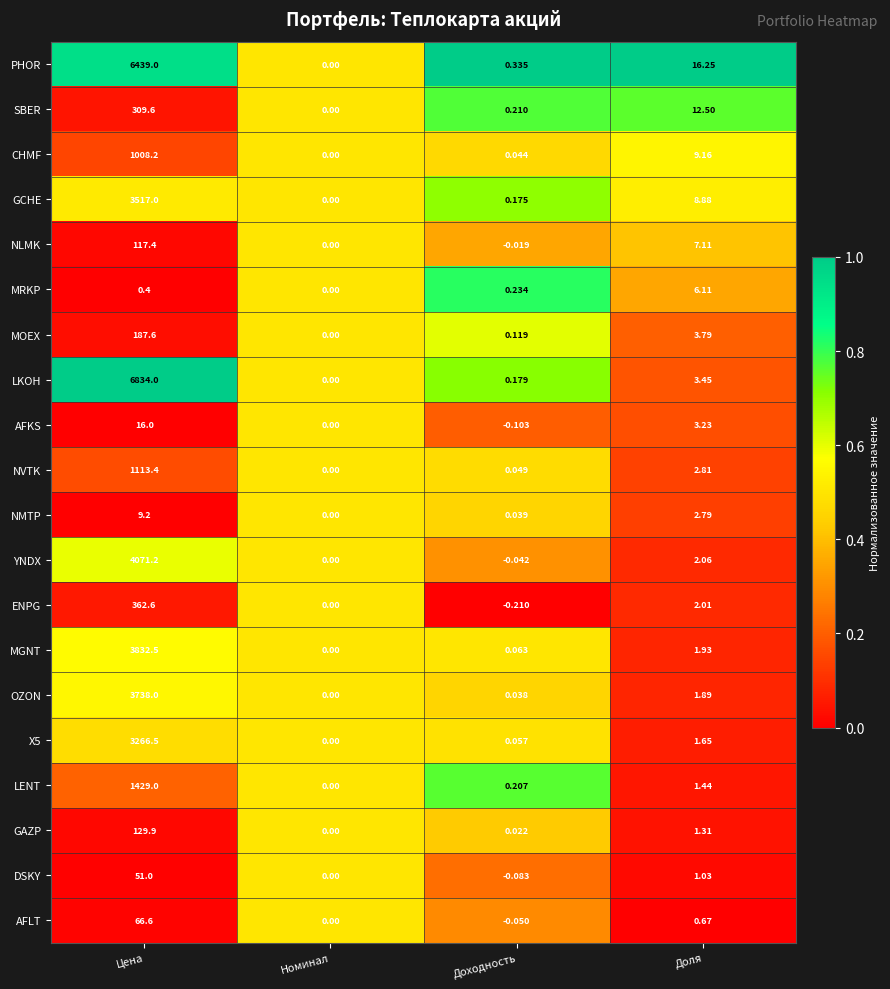

What is the greatest value displayed?

6834.0